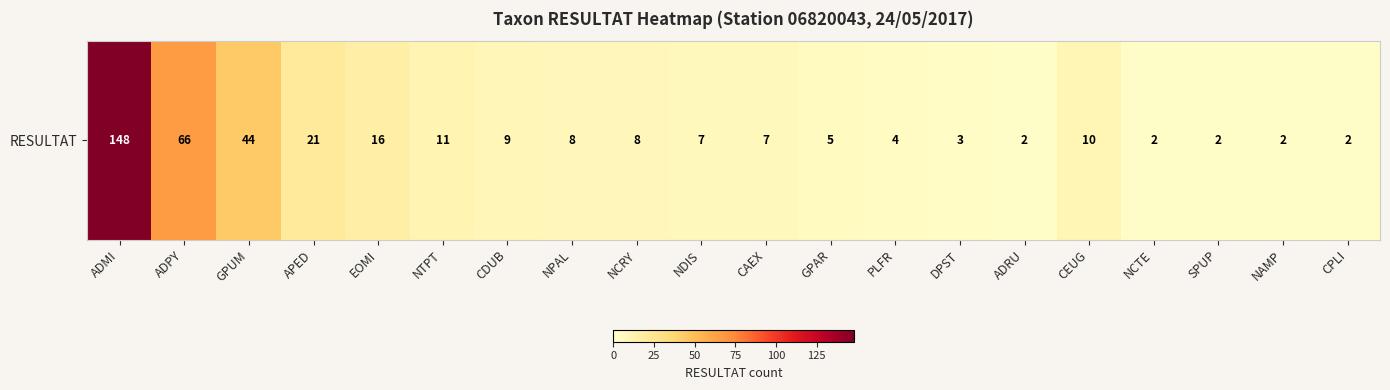

Rank the categories by value from lowest to highest.

ADRU, NCTE, SPUP, NAMP, CPLI, DPST, PLFR, GPAR, NDIS, CAEX, NPAL, NCRY, CDUB, CEUG, NTPT, EOMI, APED, GPUM, ADPY, ADMI